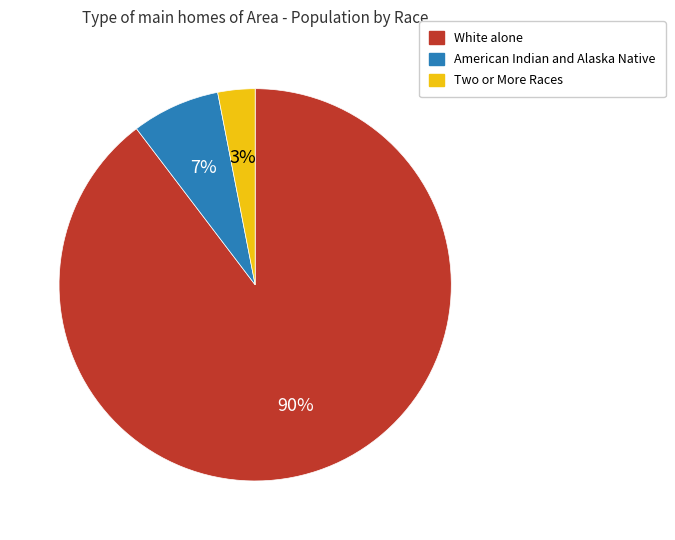

To the nearest percent, what is the average slice percentage?

33%